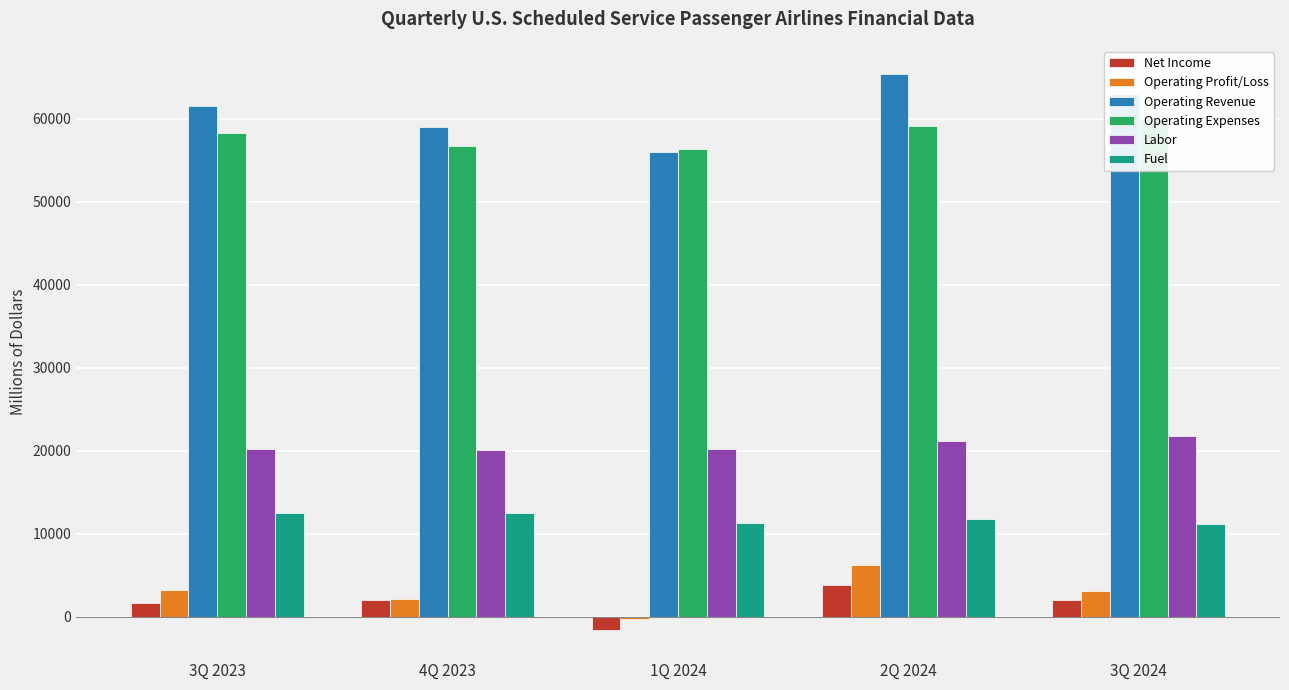

How many values in the Net Income series are below 1976?

2